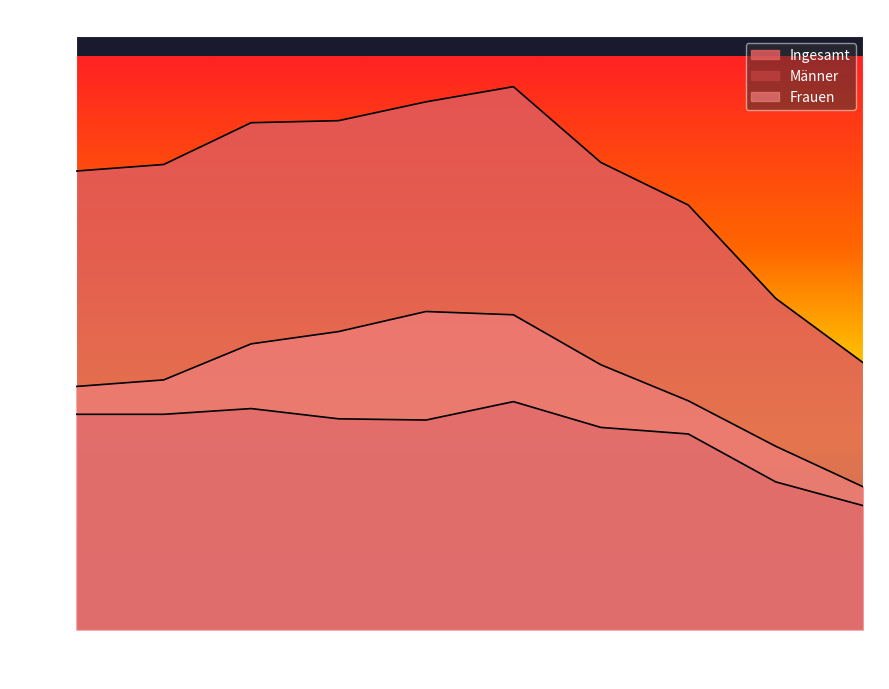

List the labels in order of Männer value, smallest first.

2023, 2022, 2021, 2020, 2018, 2017, 2014, 2015, 2016, 2019